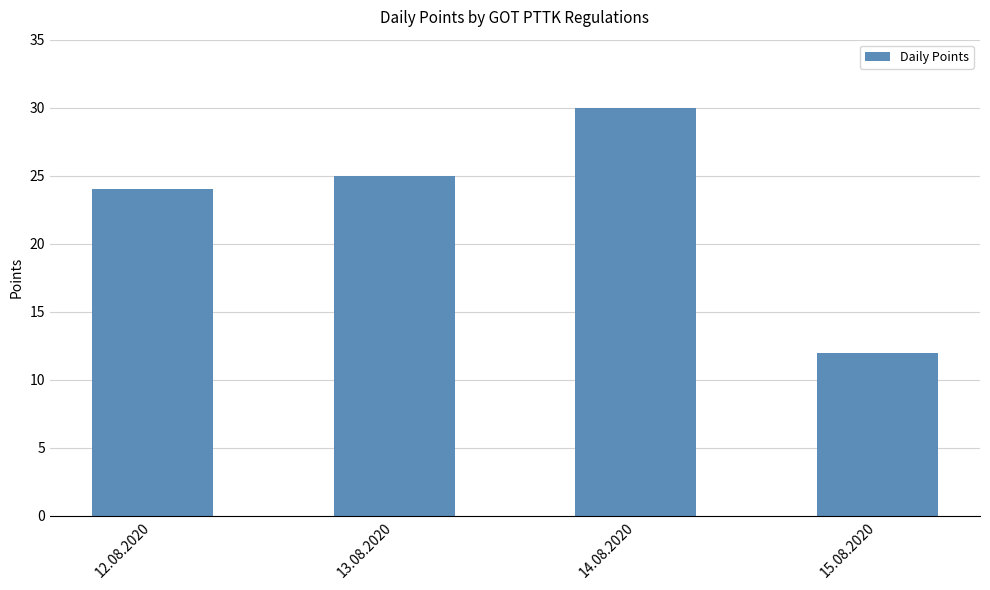

What is the change in value from 12.08.2020 to 13.08.2020?

+1